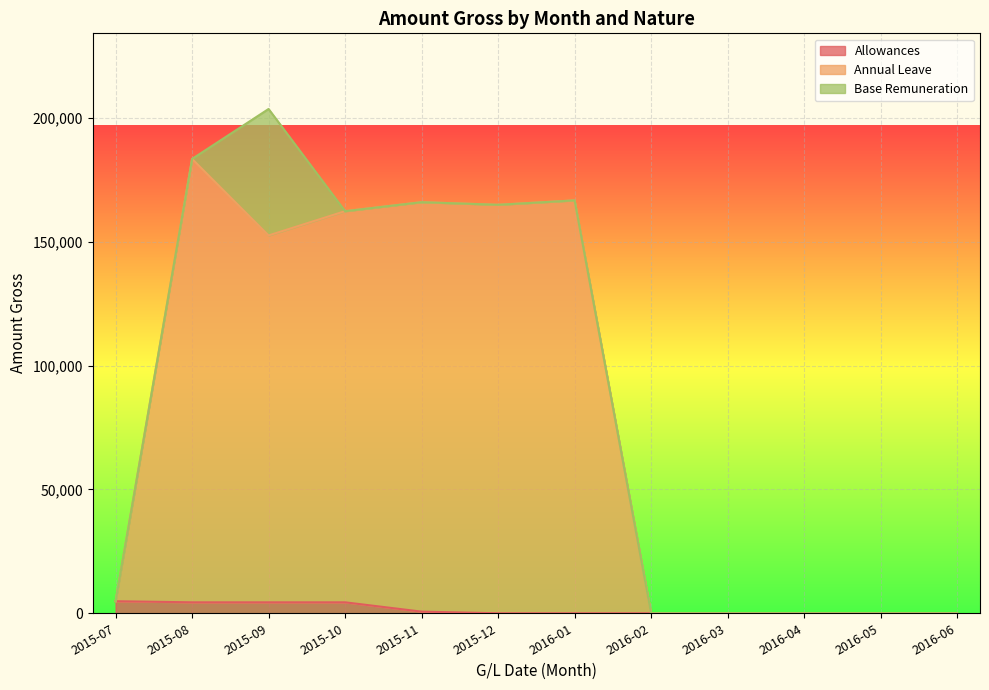

The value of Annual Leave at 2015-09 is 152505.9. True or false?

True